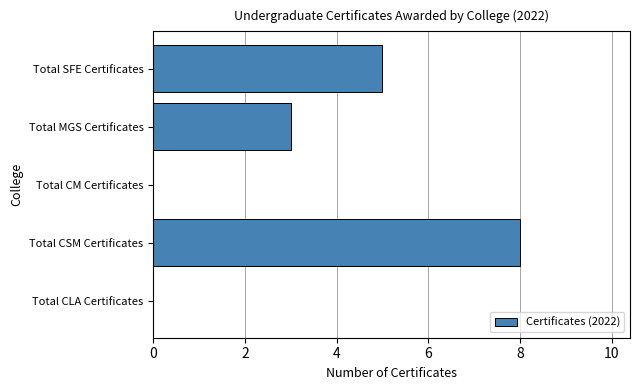

Are the bars horizontal?

Yes